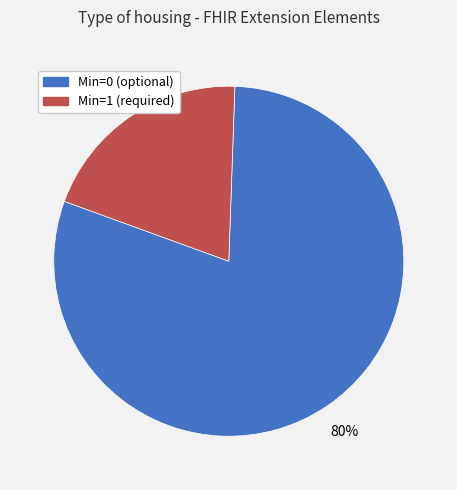

To the nearest percent, what is the difference between the largest and smallest slice percentages?

60%